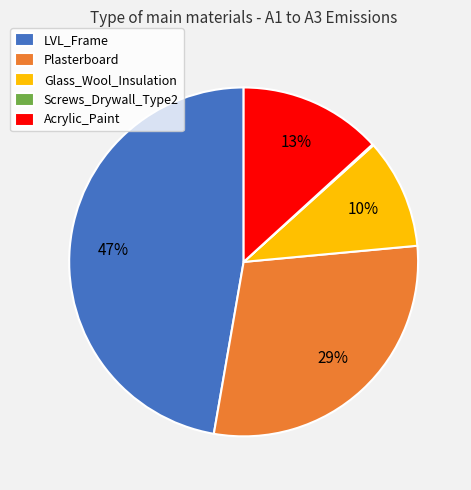

Is there a majority slice in this chart?

No